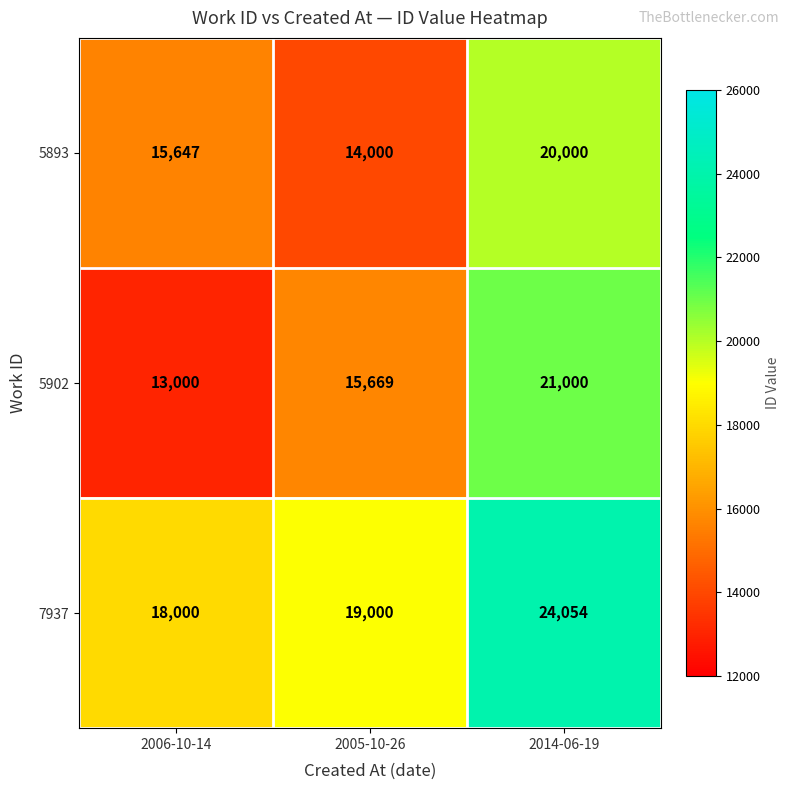

Which series has the largest range (max minus min)?

5902